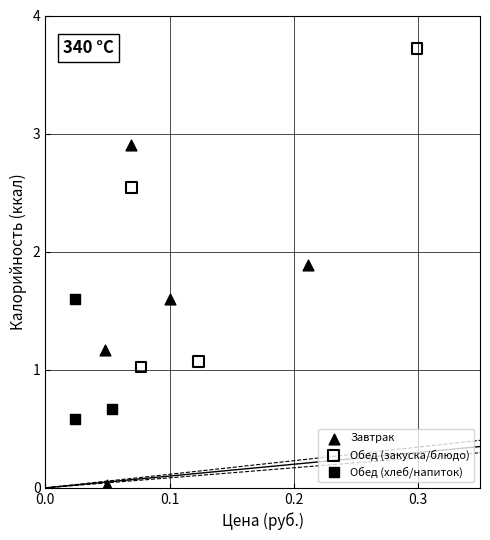

Which series contains the highest Y value?

Обед (закуска/блюдо)